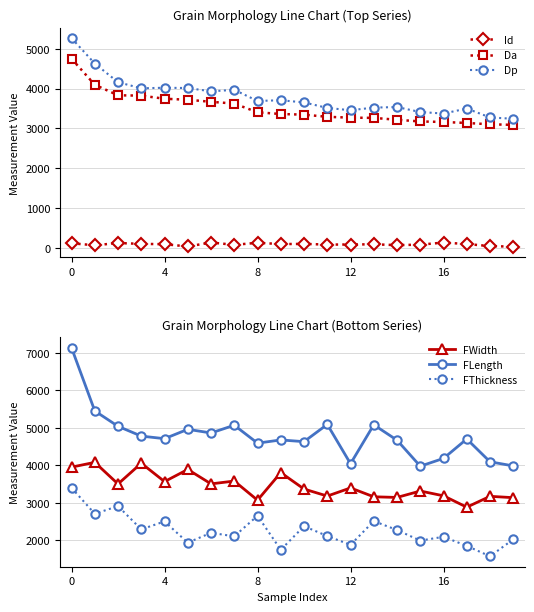

What is the minimum value for Dp?

3241.4